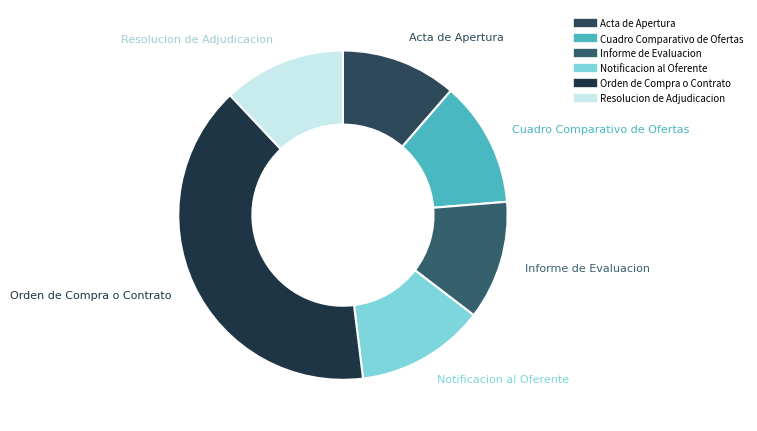

How many slices are in this pie chart?

6